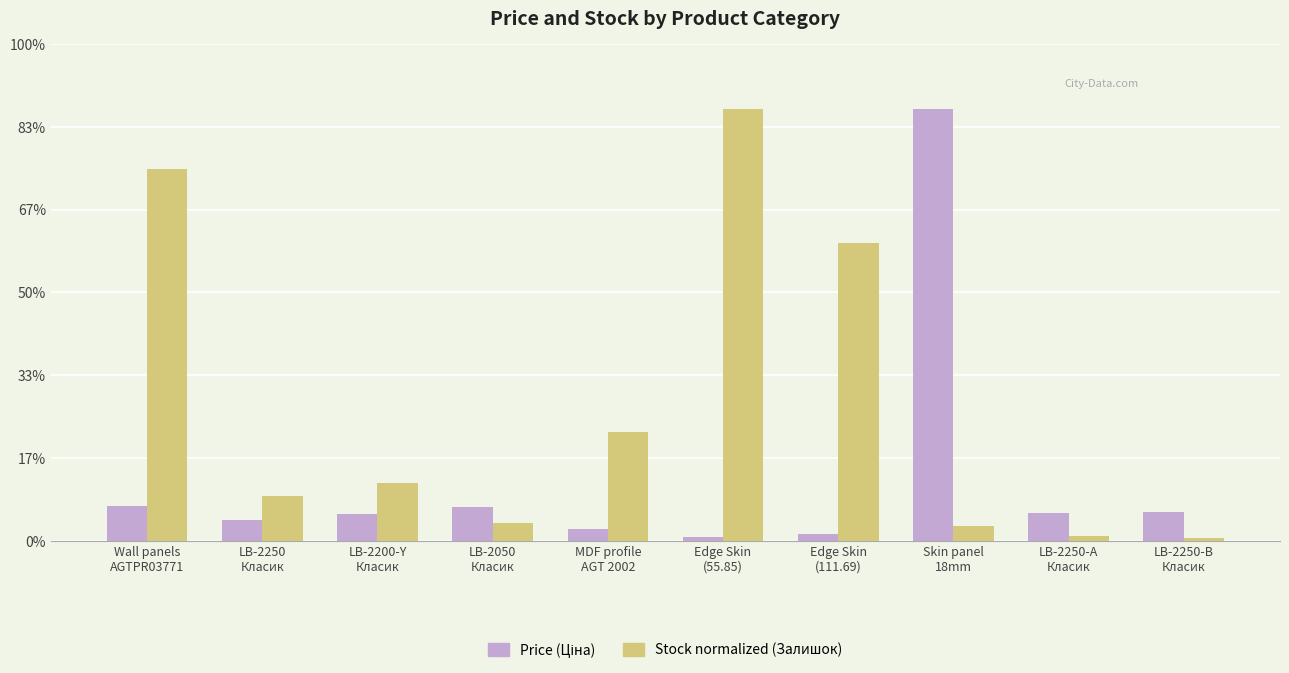

Does the chart contain stacked bars?

No